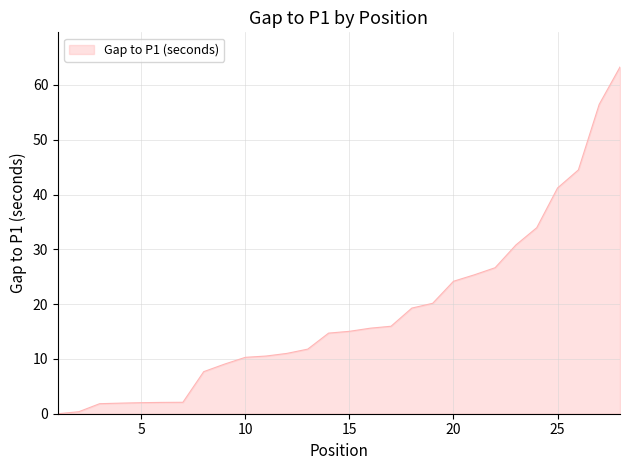

What is the greatest value displayed?

63.3